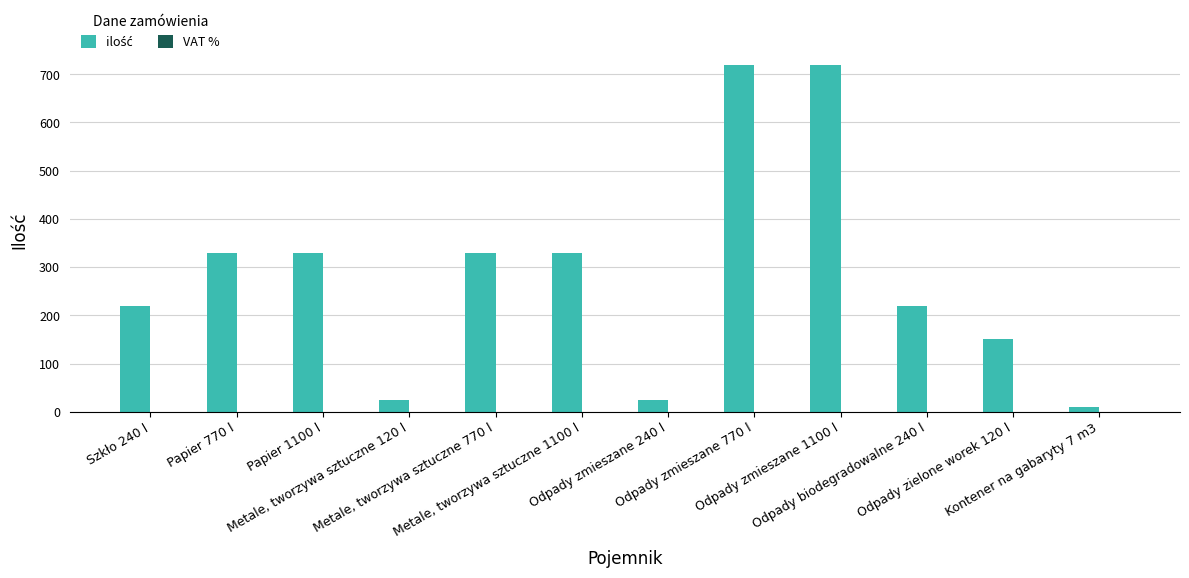

Reading right to left, extract all data points from this chart.

ilość: 10.0	150.0	220.0	720.0	720.0	24.0	330.0	330.0	24.0	330.0	330.0	220.0
VAT %: 0.1	0.1	0.1	0.1	0.1	0.1	0.1	0.1	0.1	0.1	0.1	0.1